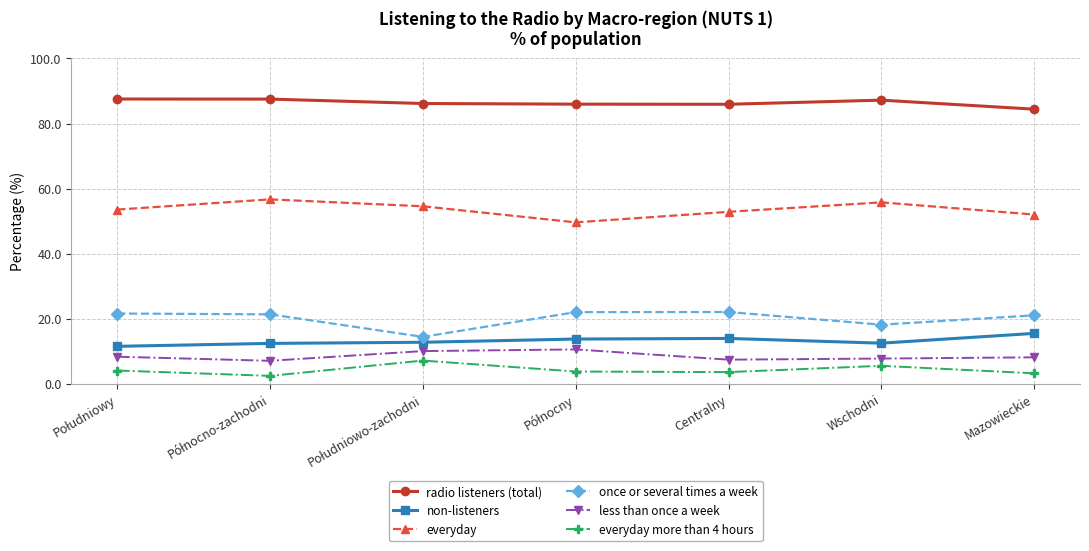

How many data points does each series have?

7